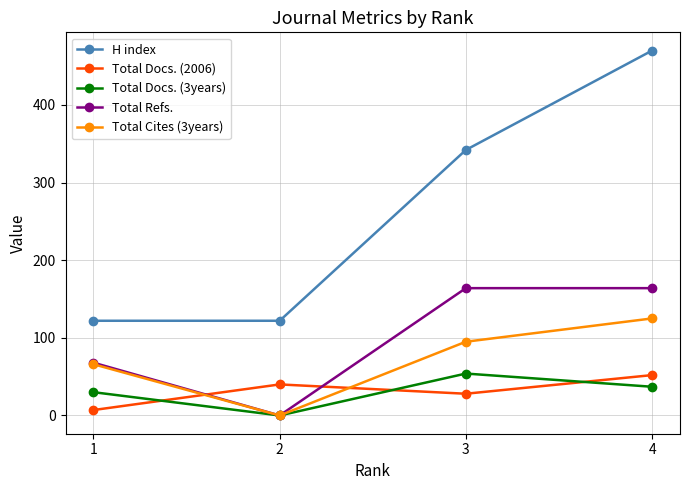

At which category does Total Cites (3years) reach its first local valley?

2